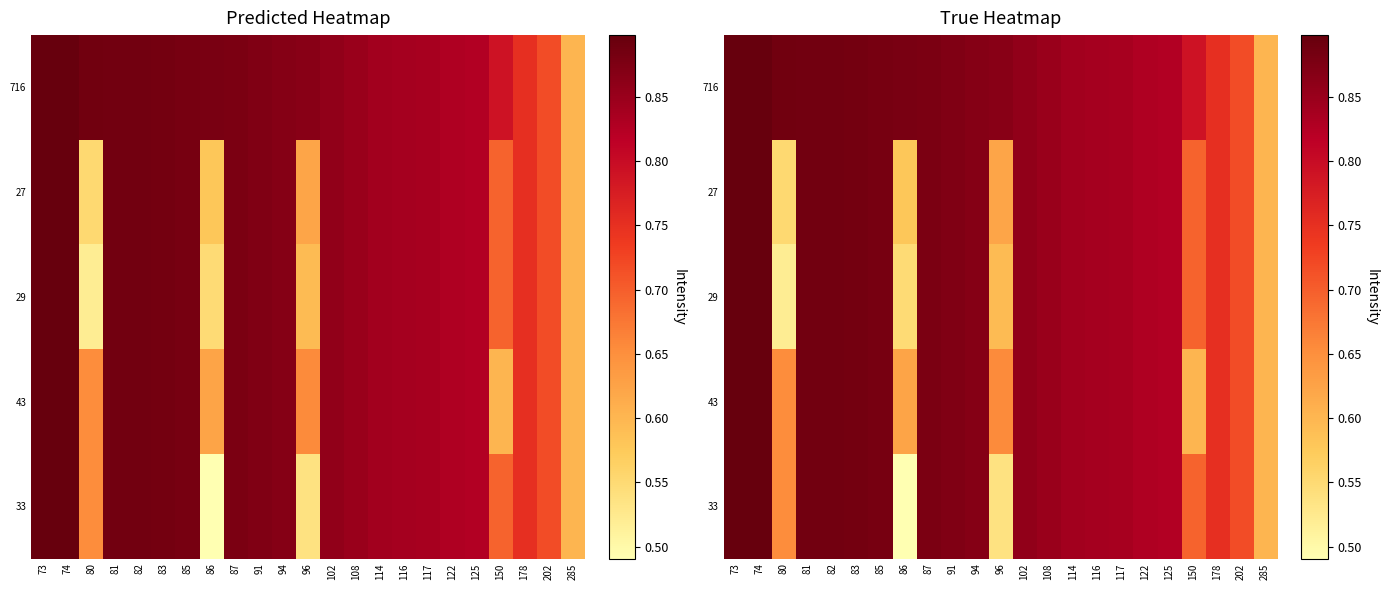

Where is 27 nearest to the value 0?

80